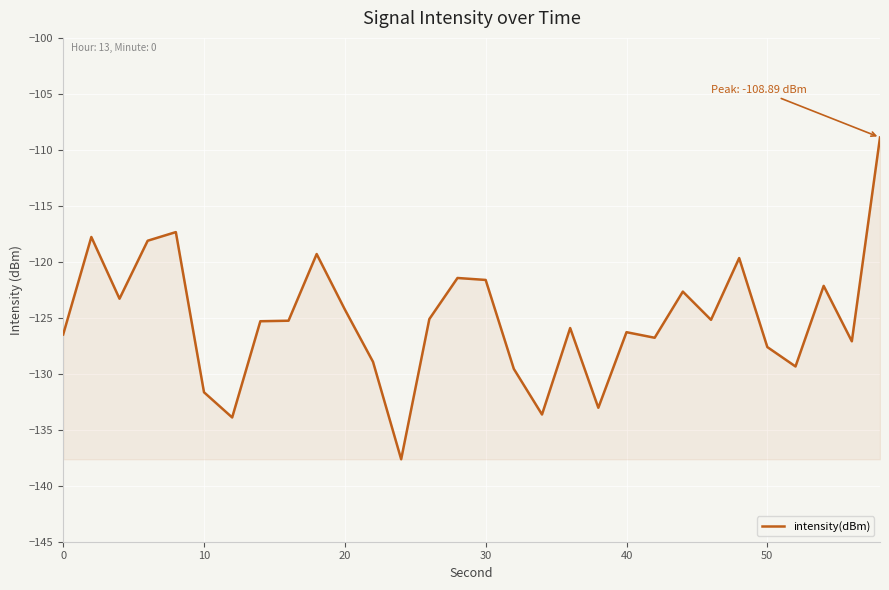

What is the minimum value shown in the chart?

-137.6